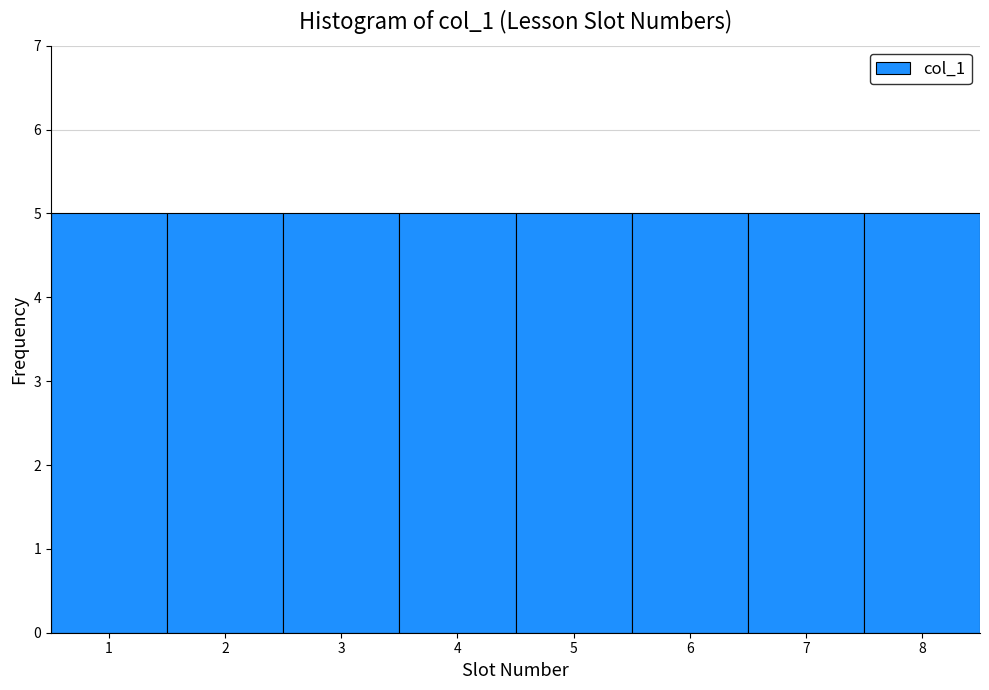

Reading left to right, list every bar in this chart as the range it spans on the x-axis followed by its height. The values are not printed on the chart, so give them approximately, as read against the axis.

0.5 to 1.5: 5
1.5 to 2.5: 5
2.5 to 3.5: 5
3.5 to 4.5: 5
4.5 to 5.5: 5
5.5 to 6.5: 5
6.5 to 7.5: 5
7.5 to 8.5: 5